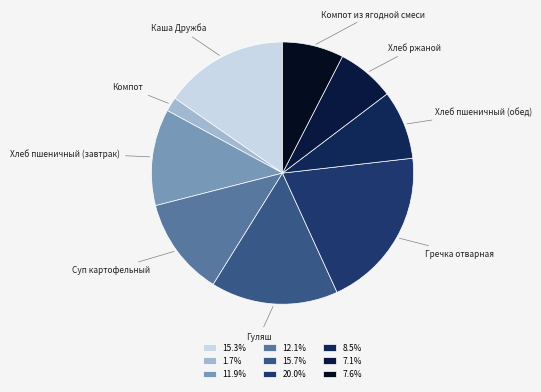

Do Гуляш and Компот из ягодной смеси together represent more than half of the pie?

No